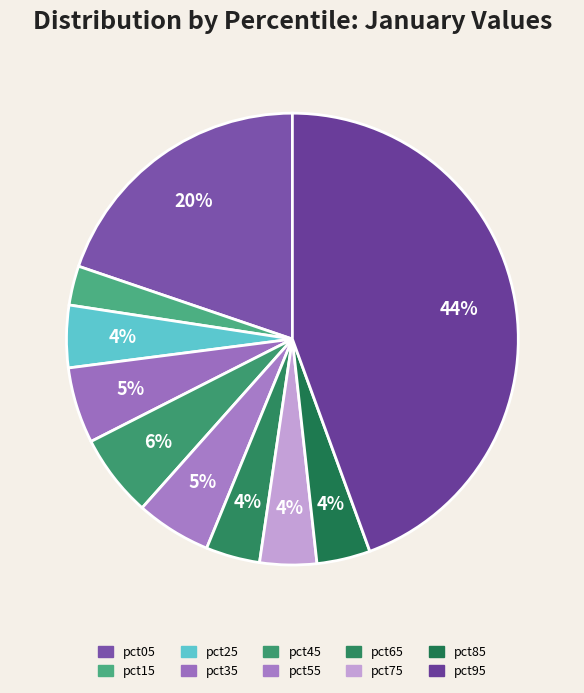

Combined, do pct15 and pct35 account for over 50%?

No